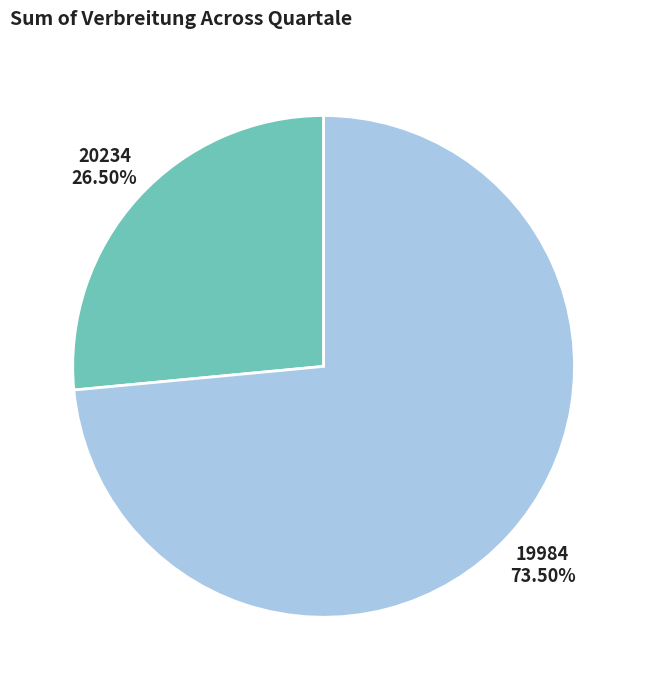

Rank the categories by value from lowest to highest.

20234, 19984